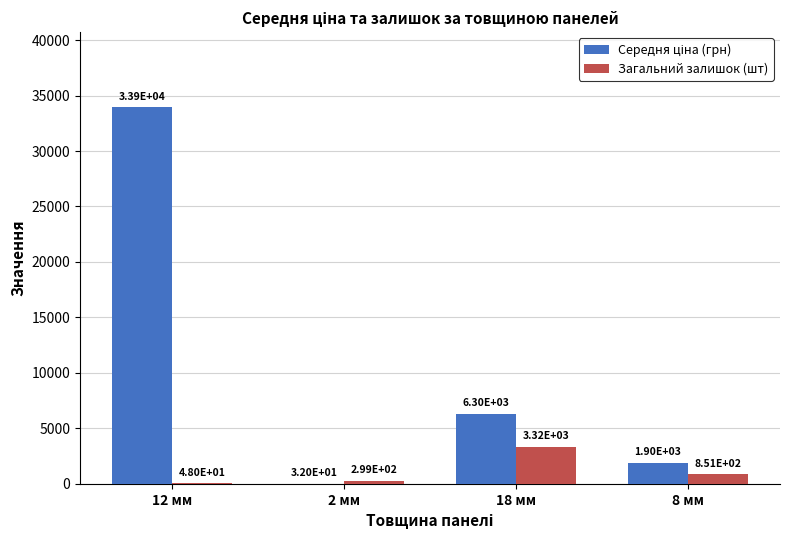

At which label does Загальний залишок (шт) first exceed 851?

18 мм